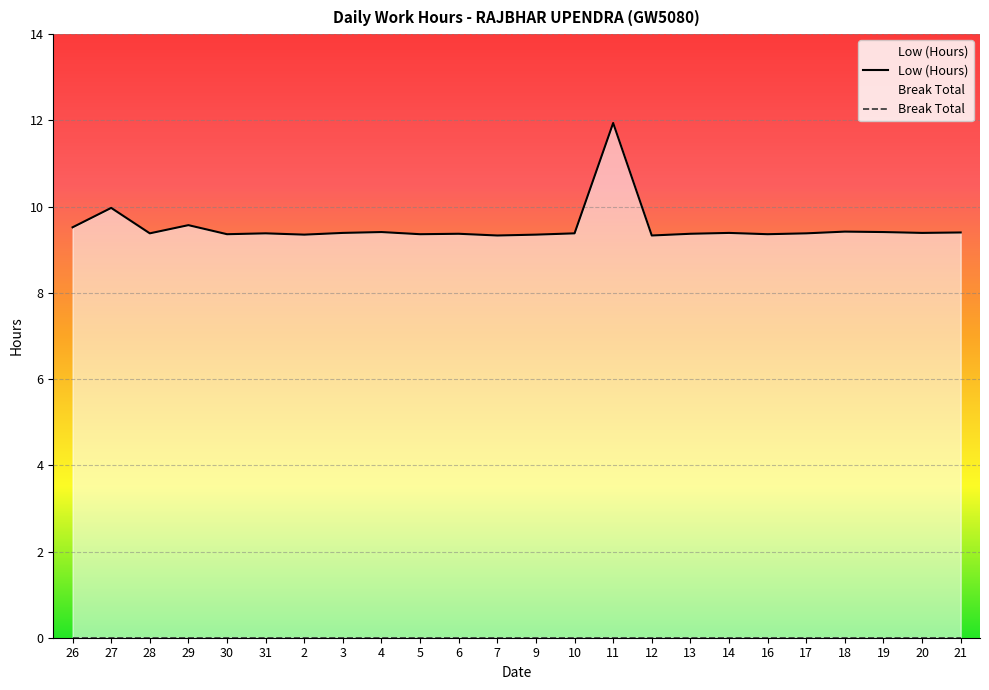

What is the change in value from 27 to 17?

-0.6